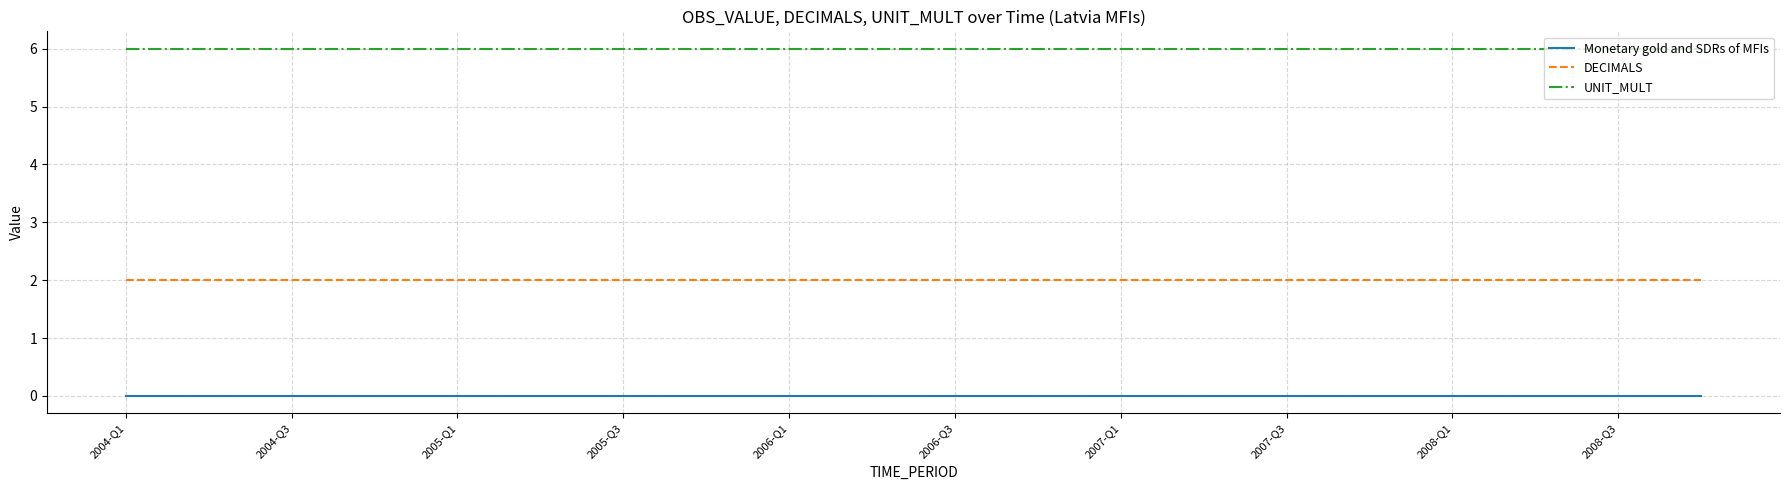

Rank the series by their maximum value, from highest to lowest.

UNIT_MULT, DECIMALS, Monetary gold and SDRs of MFIs